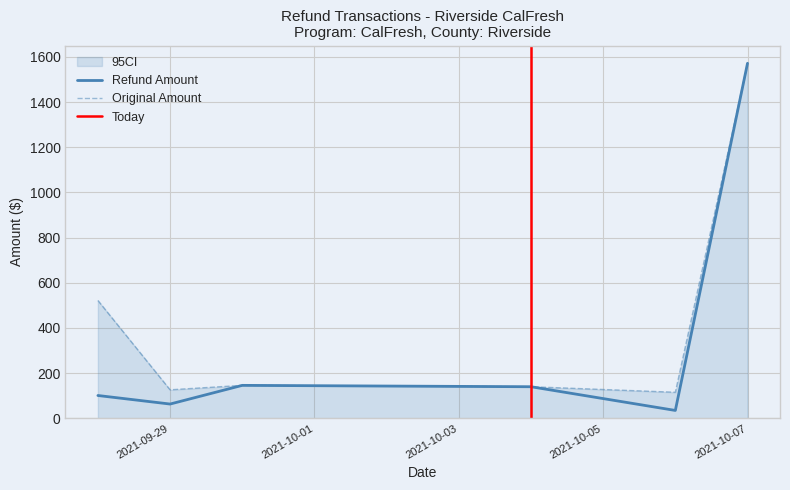

List the series in order of their peak value, highest first.

Original Transaction Amount, Refund Amount